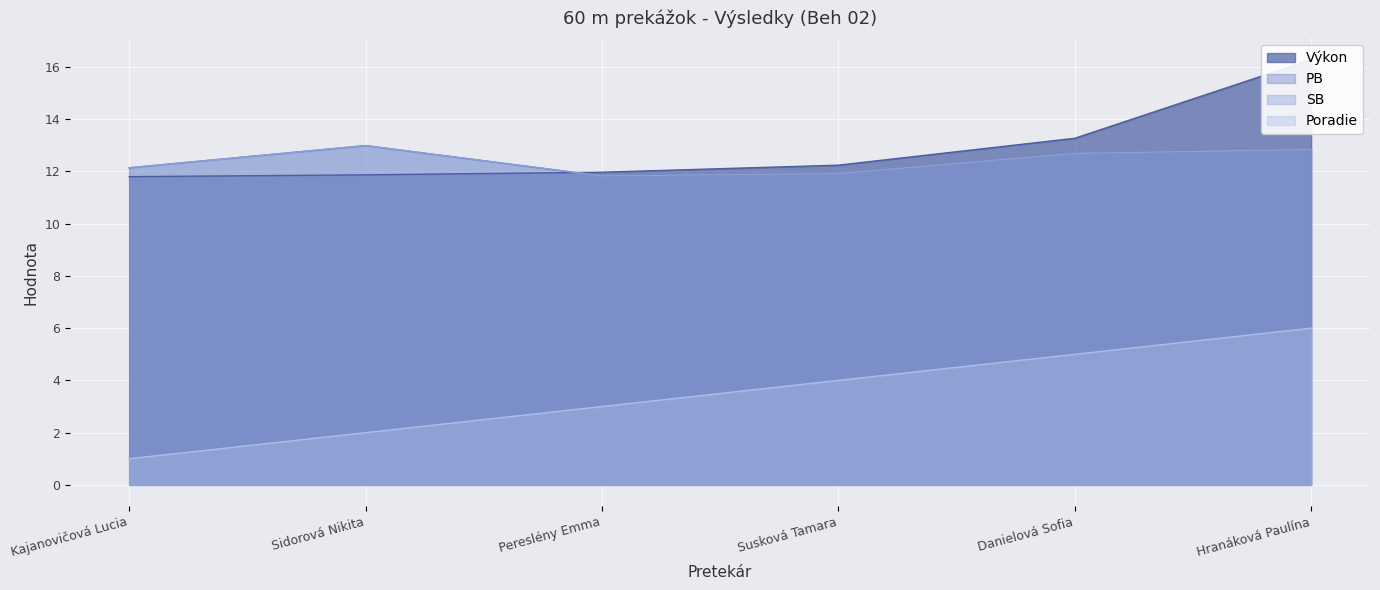

At which category does SB reach its first local valley?

Pereslény Emma